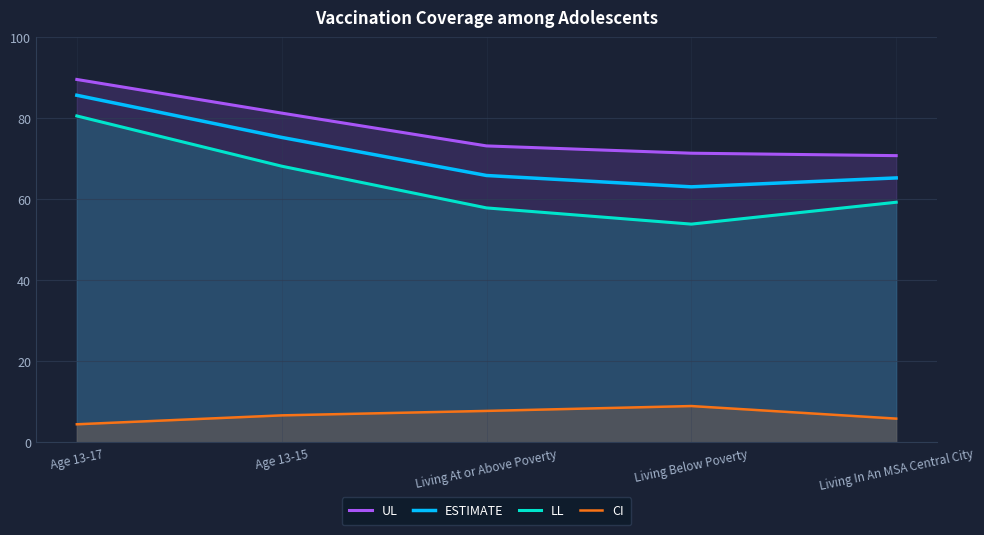

How many categories are shown in the chart?

5